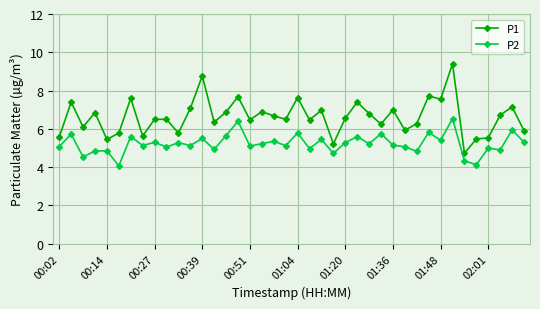

Which series has the largest range (max minus min)?

P1